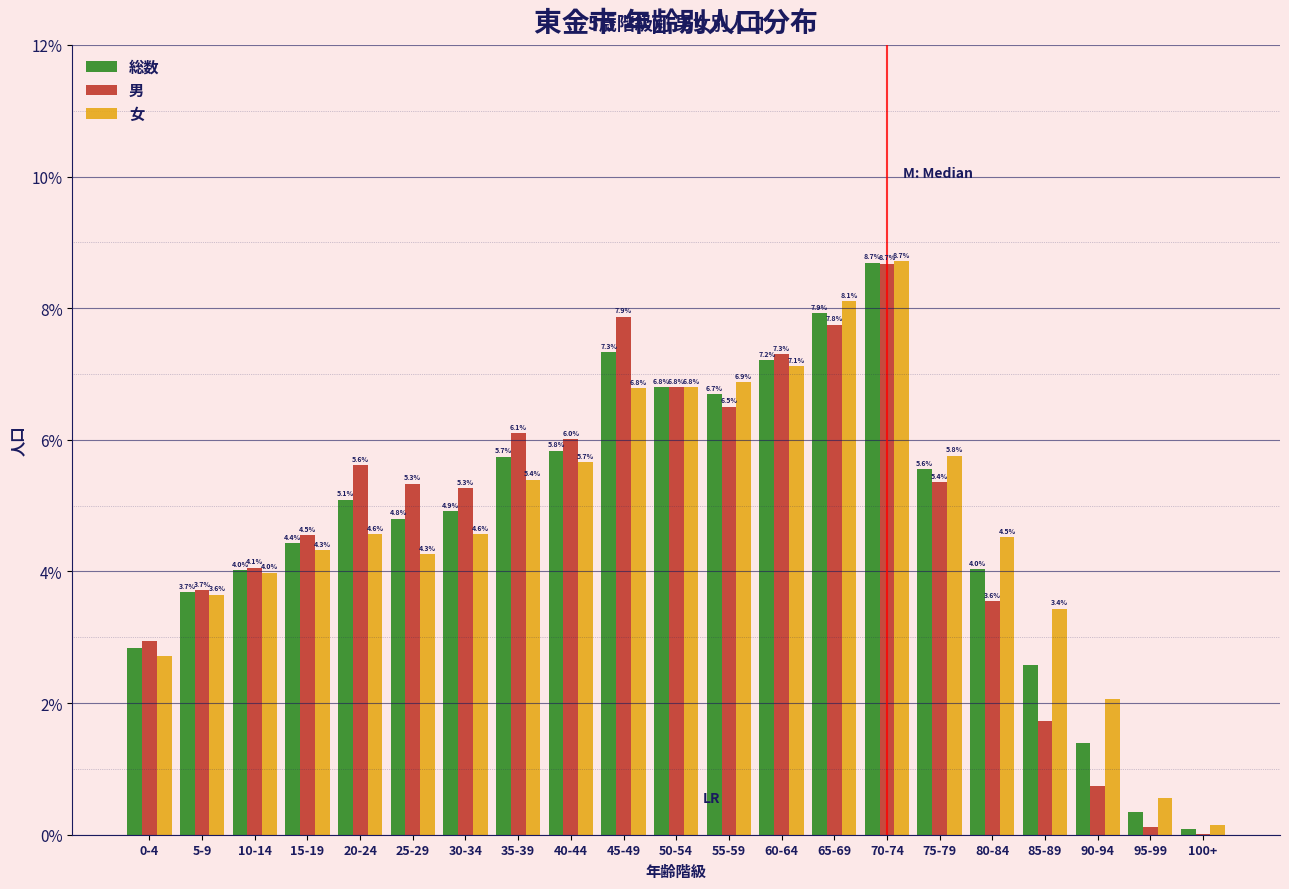

Are the bars grouped side by side (vs. stacked)?

Yes